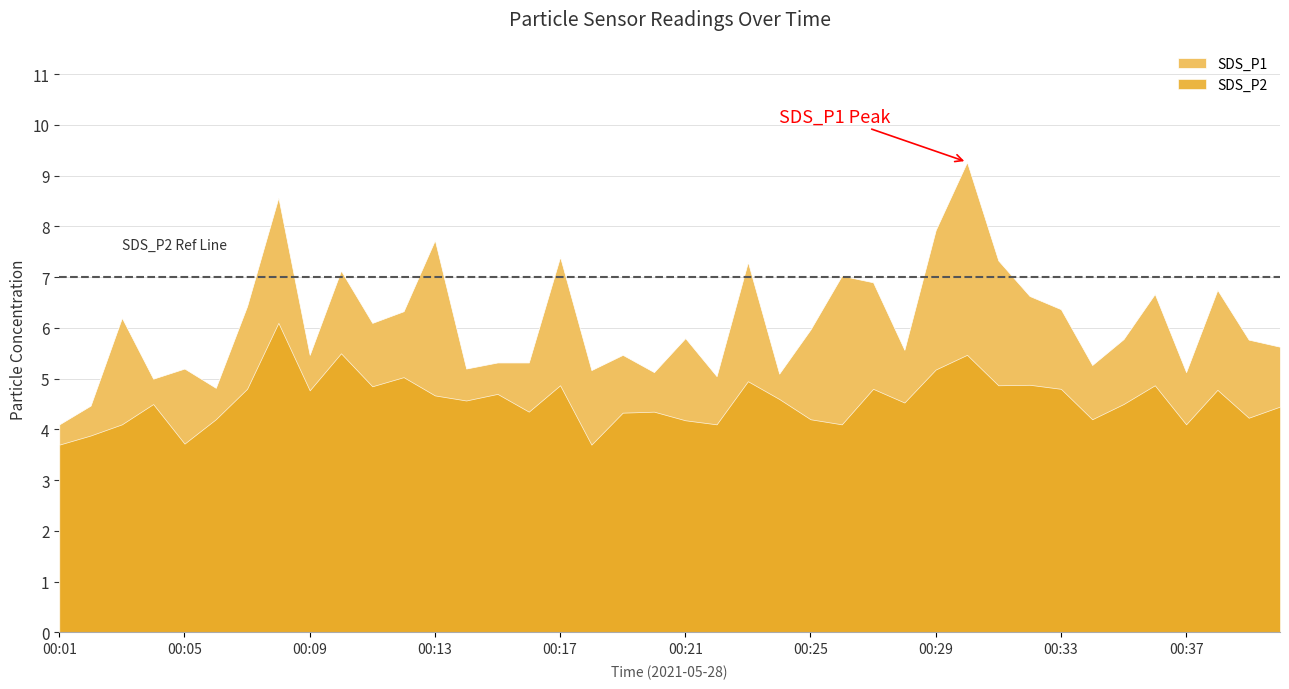

Which series has the largest range (max minus min)?

SDS_P1